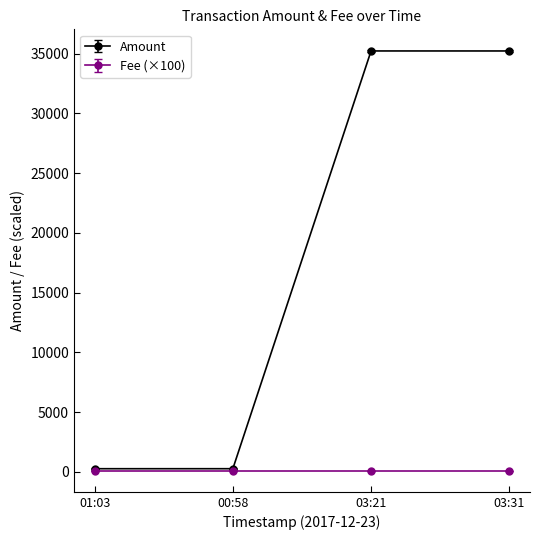

Which series has the widest spread of values?

Amount